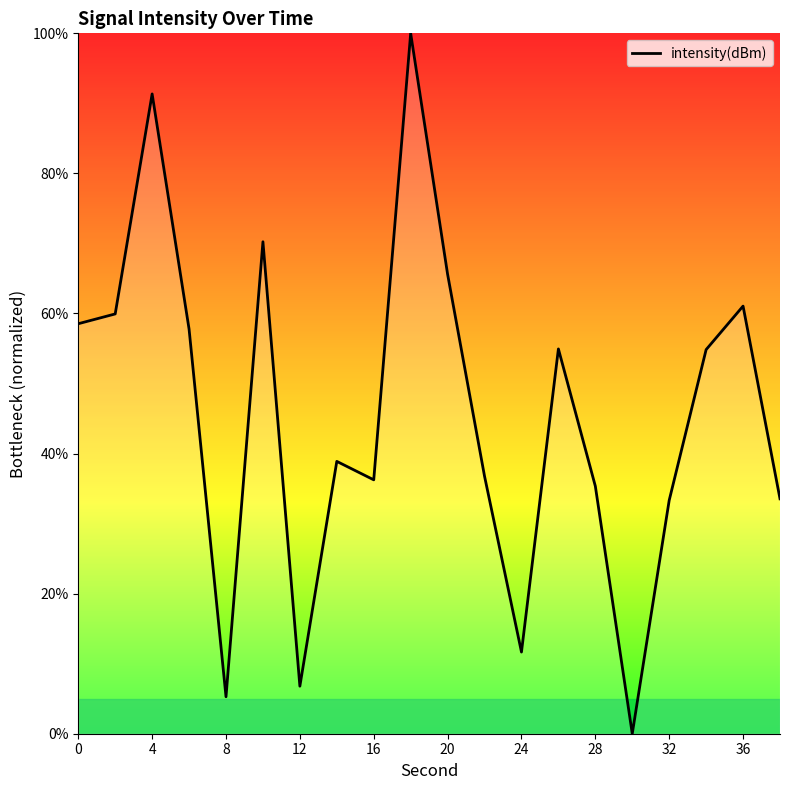

What is the average value?

45.6